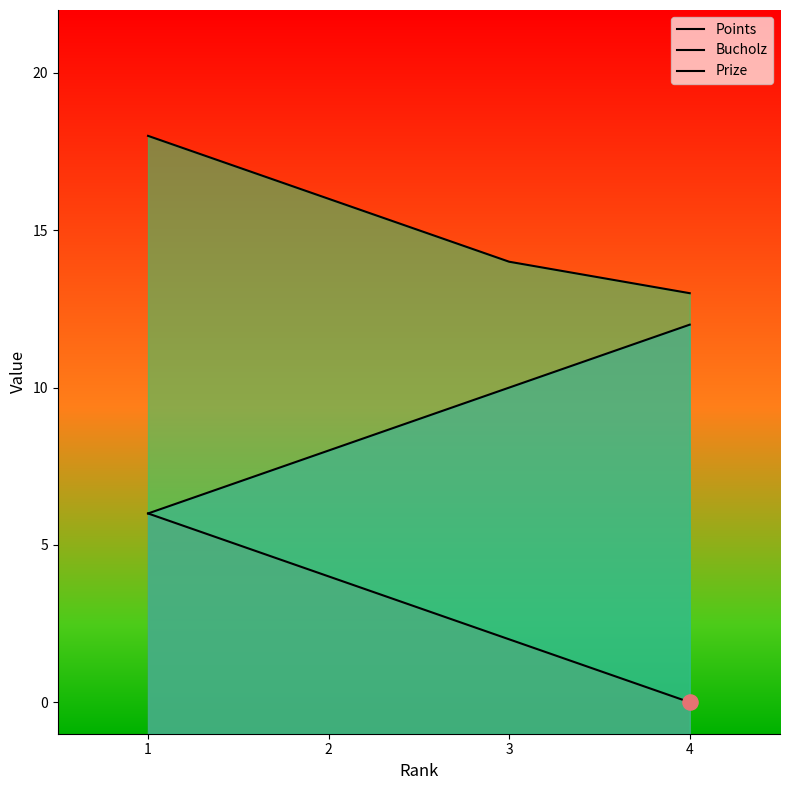

What is the total value across all series at 3?

26